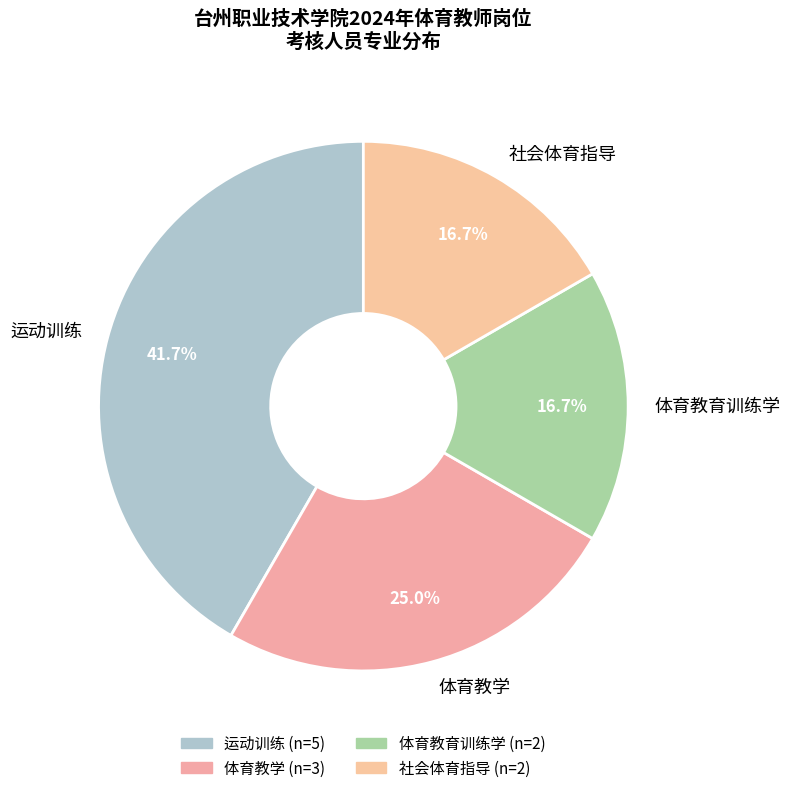

Which category has the biggest portion of the pie?

运动训练